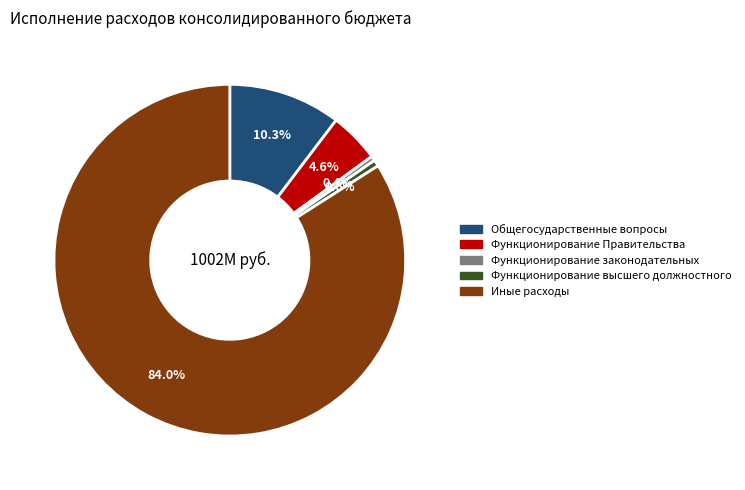

To the nearest percent, what is the difference between the Функционирование высшего должностного and Функционирование Правительства slice percentages?

4%